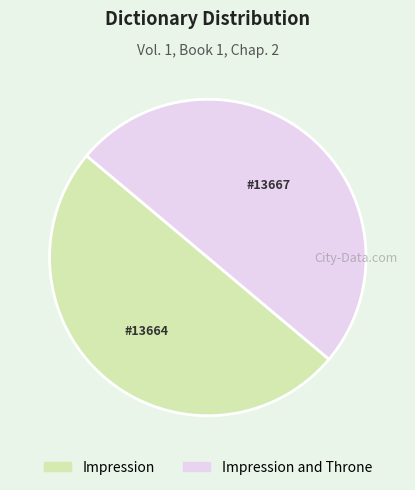

How many segments does this pie chart have?

2